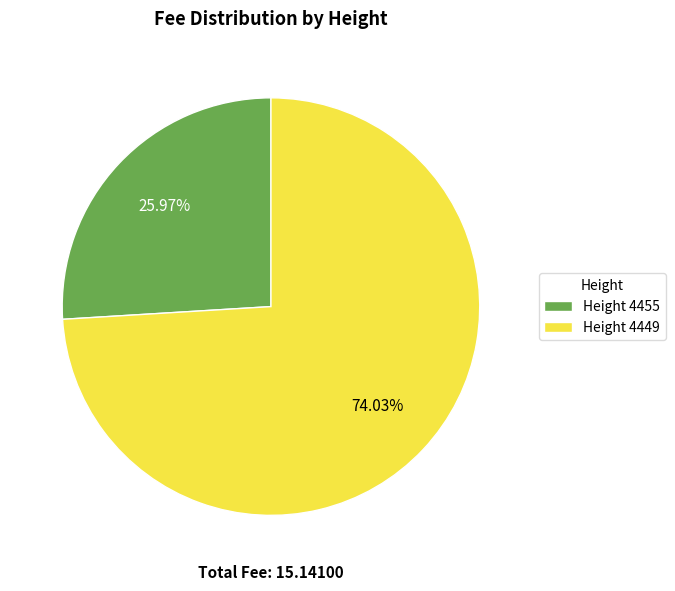

Is the sum of Height 4449 and Height 4455 greater than half?

Yes